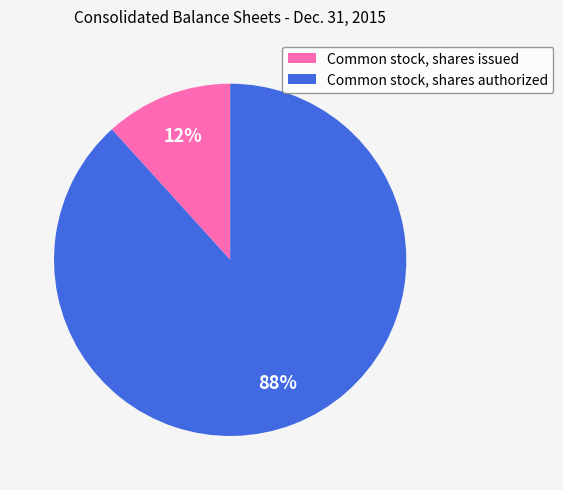

To the nearest percent, what percentage of the pie is Common stock, shares issued?

12%